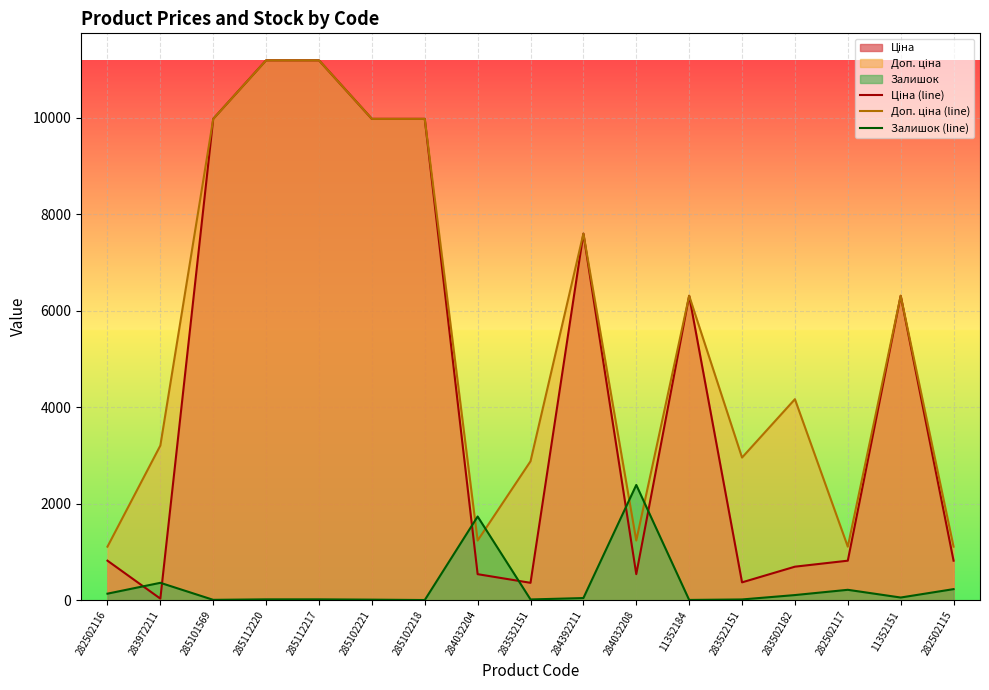

Where is the first local maximum for Залишок (line)?

283972211